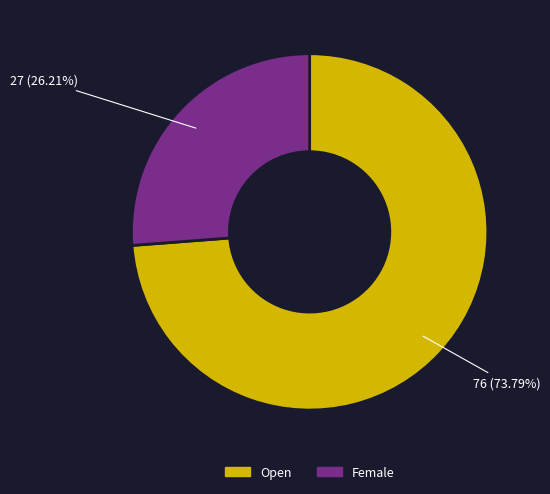

To the nearest percent, what is the combined percentage of Open and Female?

100%